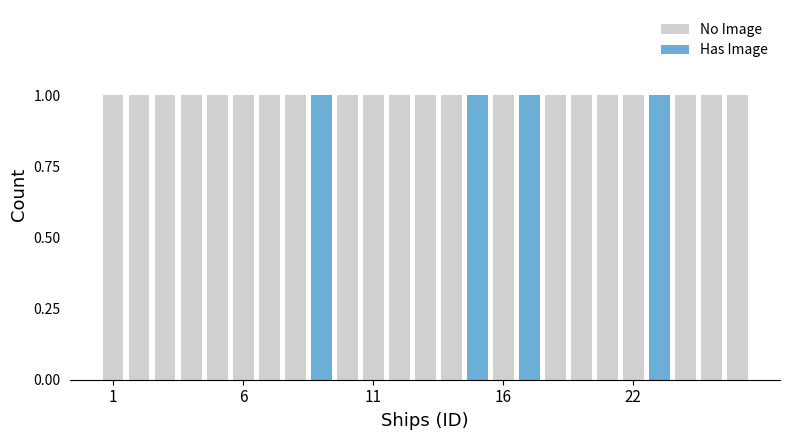

How many No Image values are between 1 and 2?

21